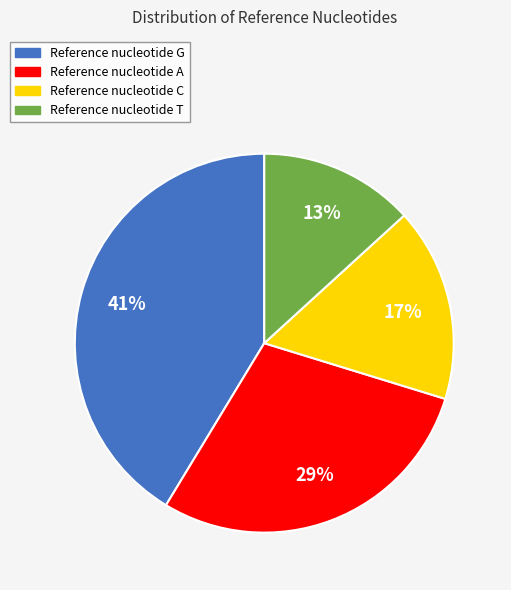

Is there a majority slice in this chart?

No